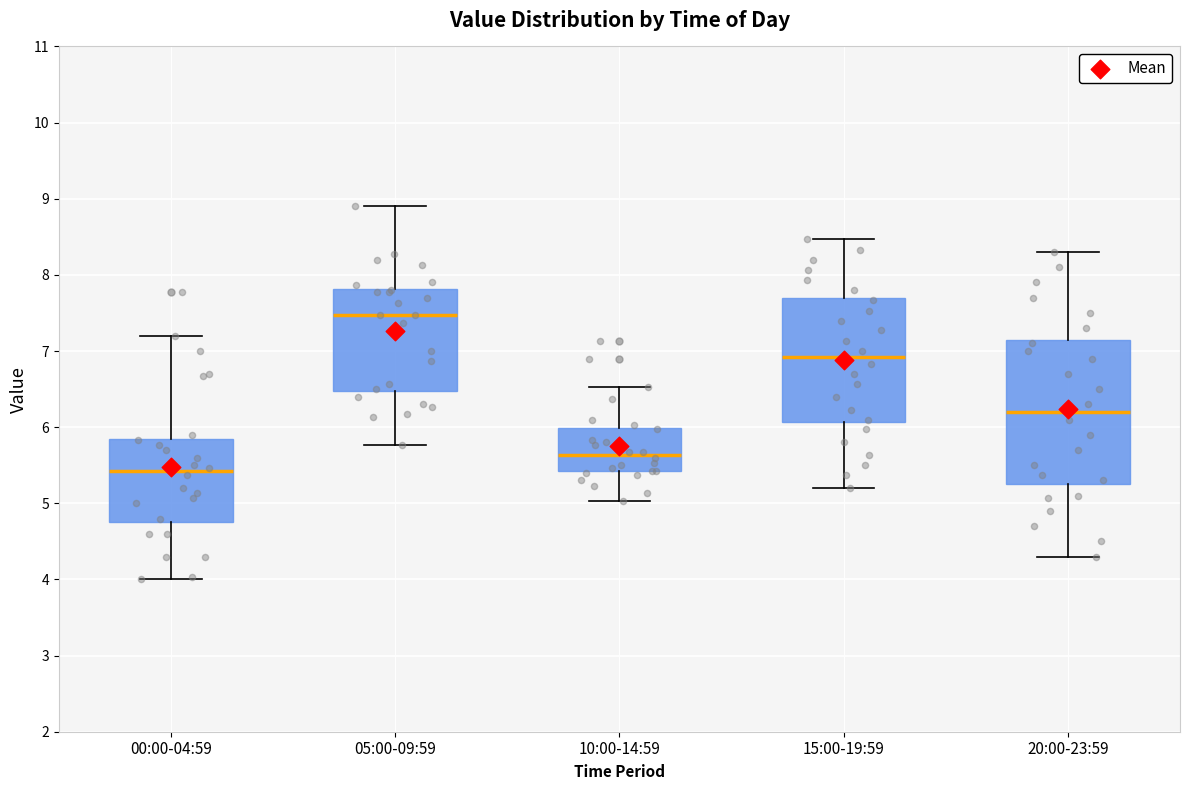

Reading left to right, transcribe this box plot: for each box, give where its median line is, the range the box spans, and where its two whiskers end, as read against the y-axis. The values are not printed on the chart, so give them approximately, as read against the axis.

00:00-04:59: median 5.4, box 4.8 to 5.8, whiskers 4.0 to 7.2
05:00-09:59: median 7.5, box 6.5 to 7.8, whiskers 5.8 to 8.9
10:00-14:59: median 5.6, box 5.4 to 6.0, whiskers 5.0 to 6.5
15:00-19:59: median 6.9, box 6.1 to 7.7, whiskers 5.2 to 8.5
20:00-23:59: median 6.2, box 5.3 to 7.2, whiskers 4.3 to 8.3